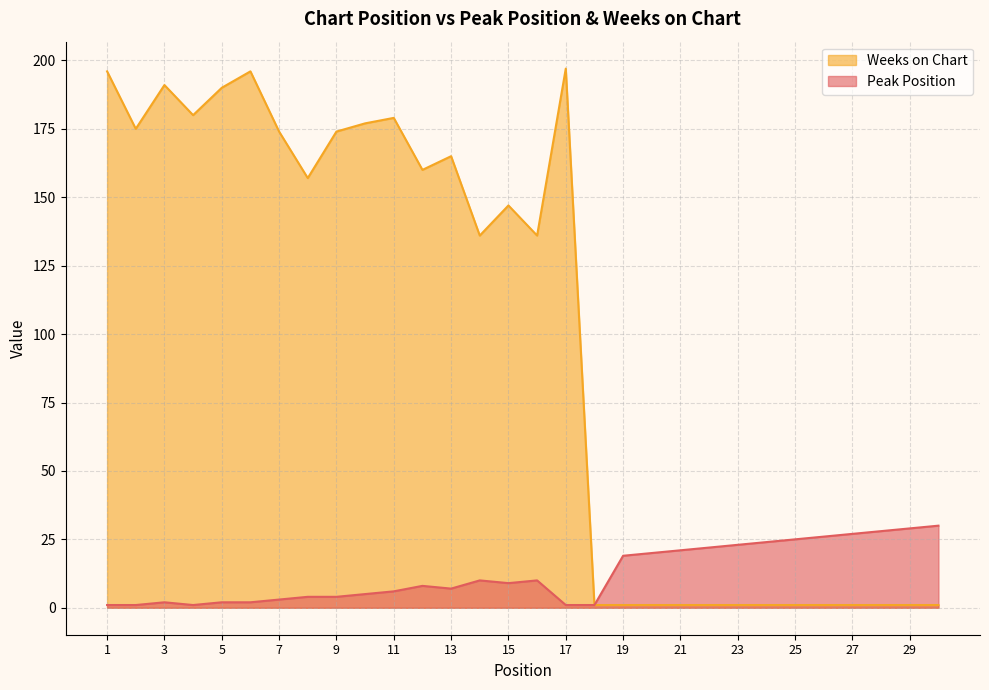

Reading left to right, list all the values displayed in this chart.

Peak Position: 1	1	2	1	2	2	3	4	4	5	6	8	7	10	9	10	1	1	19	20	21	22	23	24	25	26	27	28	29	30
Weeks on Chart: 196	175	191	180	190	196	174	157	174	177	179	160	165	136	147	136	197	1	1	1	1	1	1	1	1	1	1	1	1	1